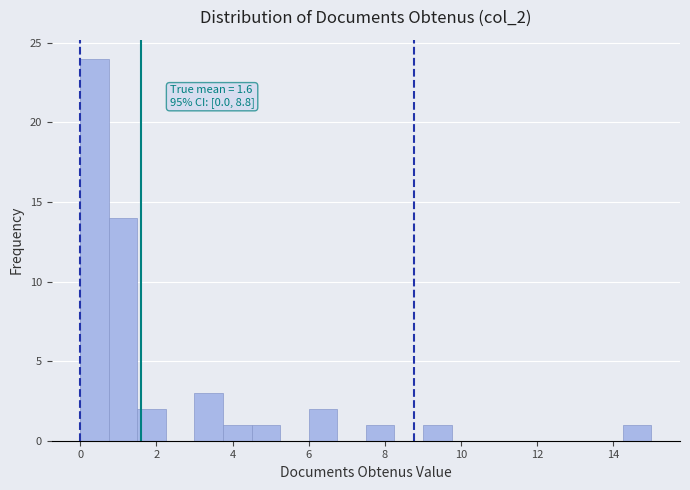

Read against the x-axis, roughly where is the centre of the tallest bar?

0.4